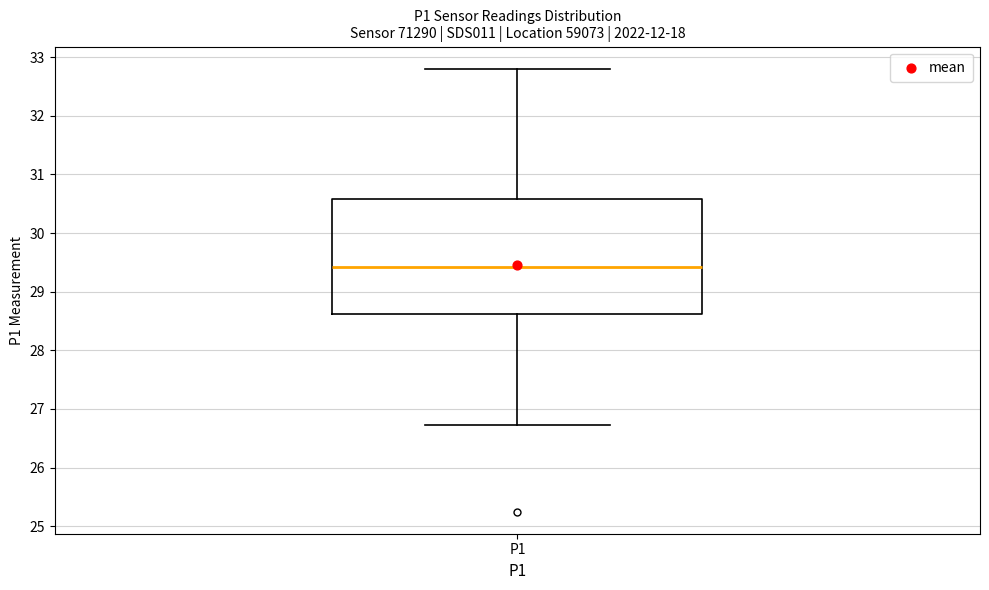

Transcribe this box plot: give where the median line is, the range the box spans, and where the two whiskers end, as read against the y-axis. The values are not printed on the chart, so give them approximately, as read against the axis.

median 29.4, box 28.6 to 30.6, whiskers 26.7 to 32.8